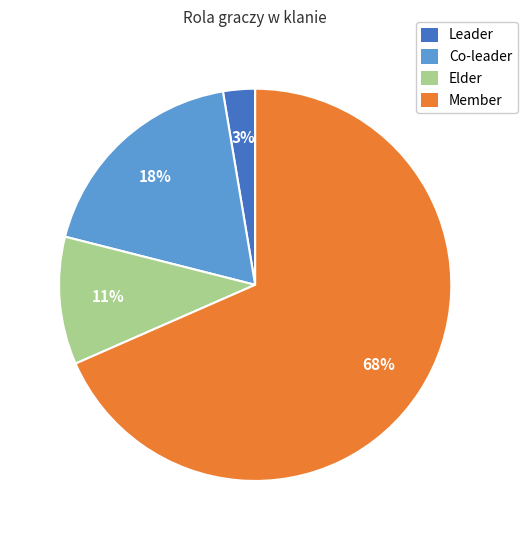

The Elder slice represents 11% of the pie. True or false?

True